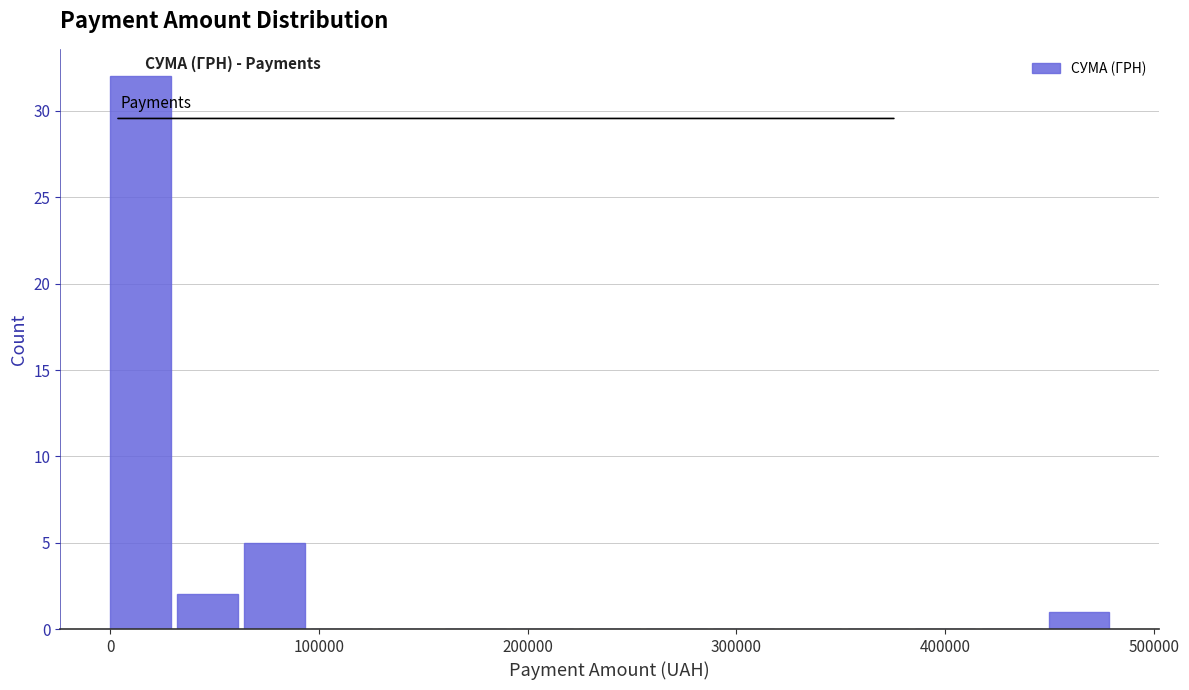

Read against the x-axis, roughly where is the centre of the tallest bar?

10000